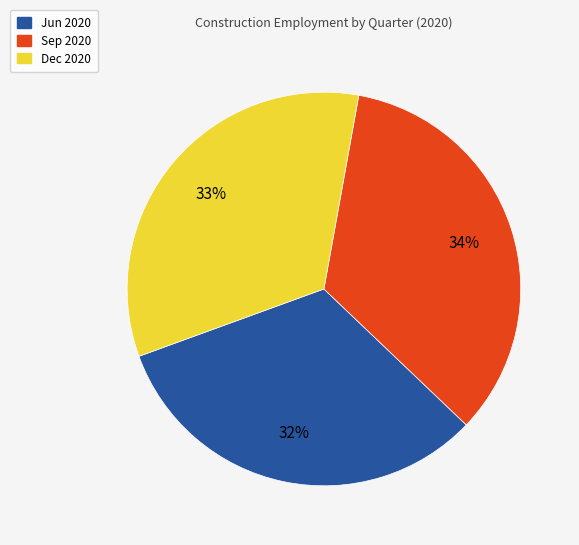

What is the ratio of the value at Dec 2020 to the value at Jun 2020?

1.0